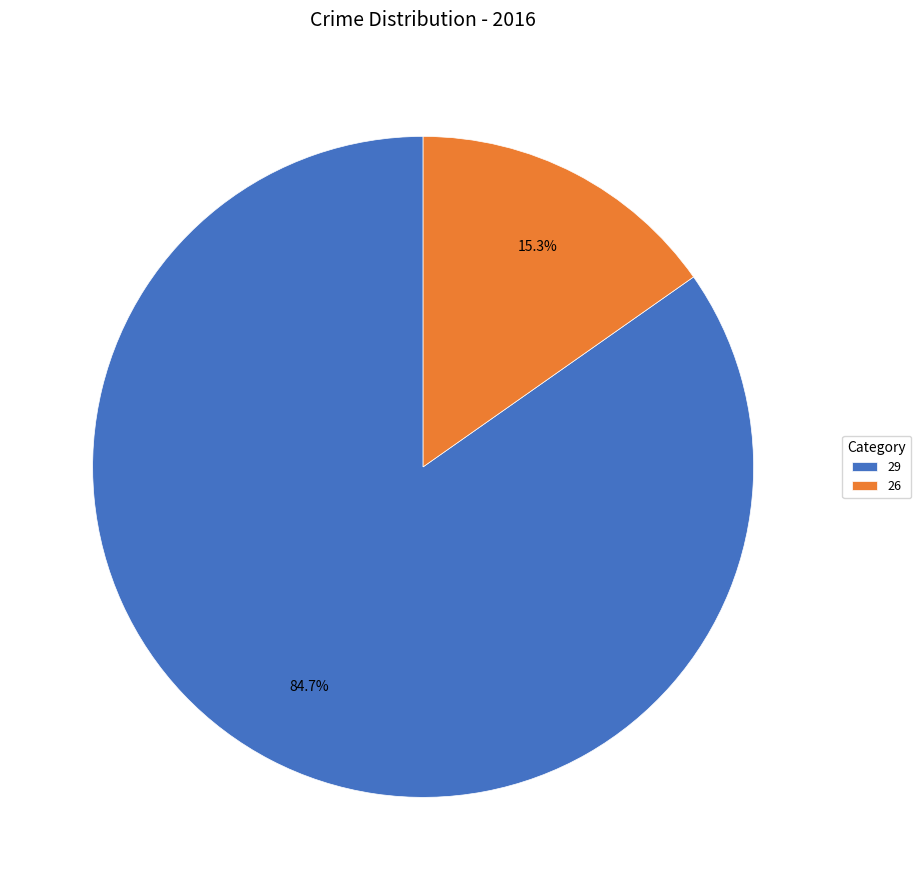

Does 26 account for over 50% of the chart?

No